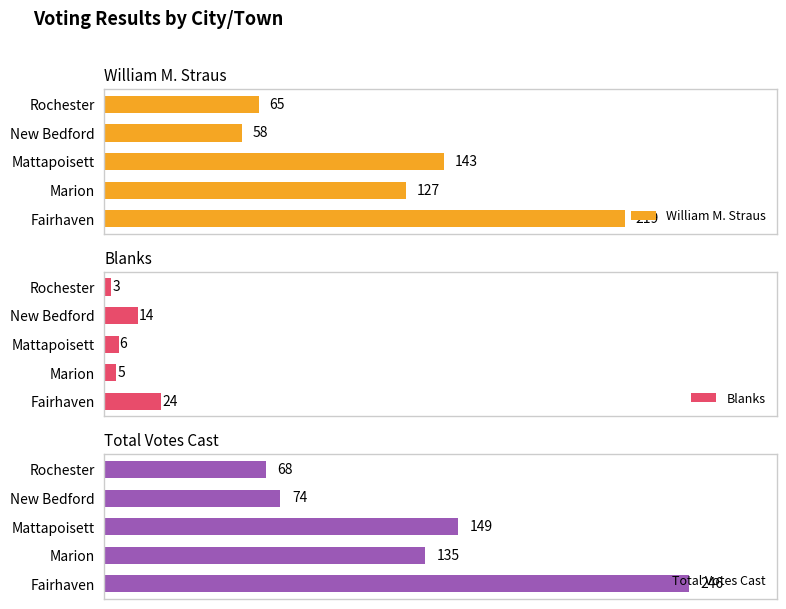

Rank the categories by William M. Straus value from highest to lowest.

Fairhaven, Mattapoisett, Marion, Rochester, New Bedford